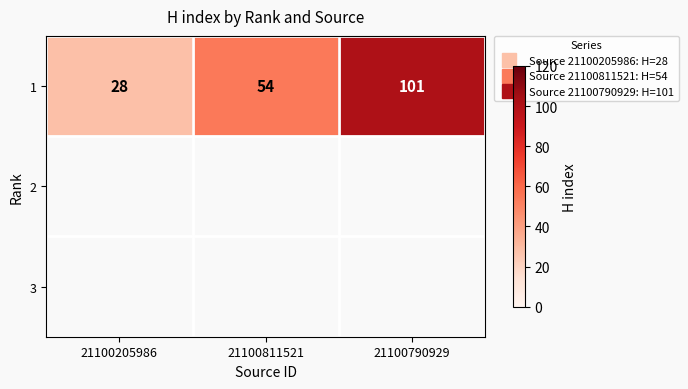

Where is the data nearest to the value 64?

21100811521